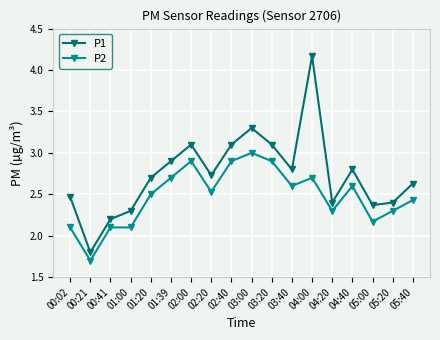

The value of P2 at 02:20 is 1.3. True or false?

False